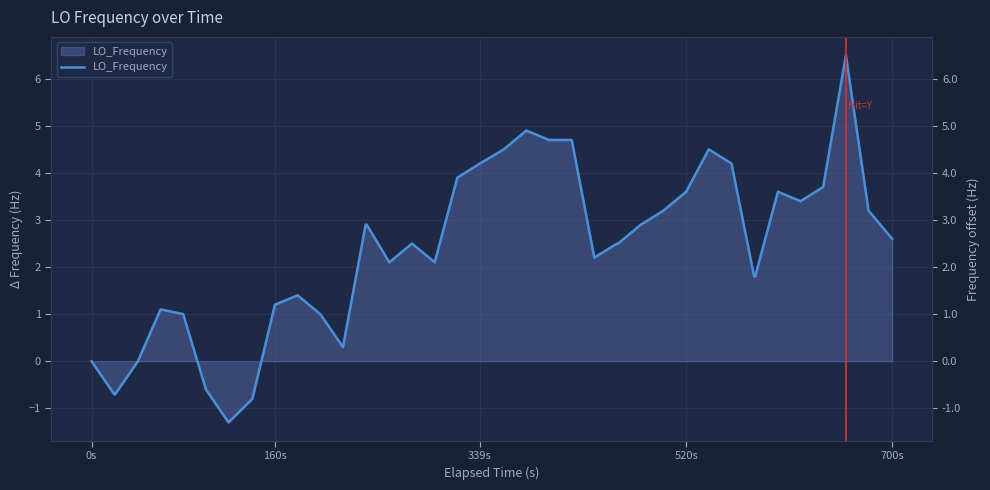

What is the smallest value displayed?

-1.3